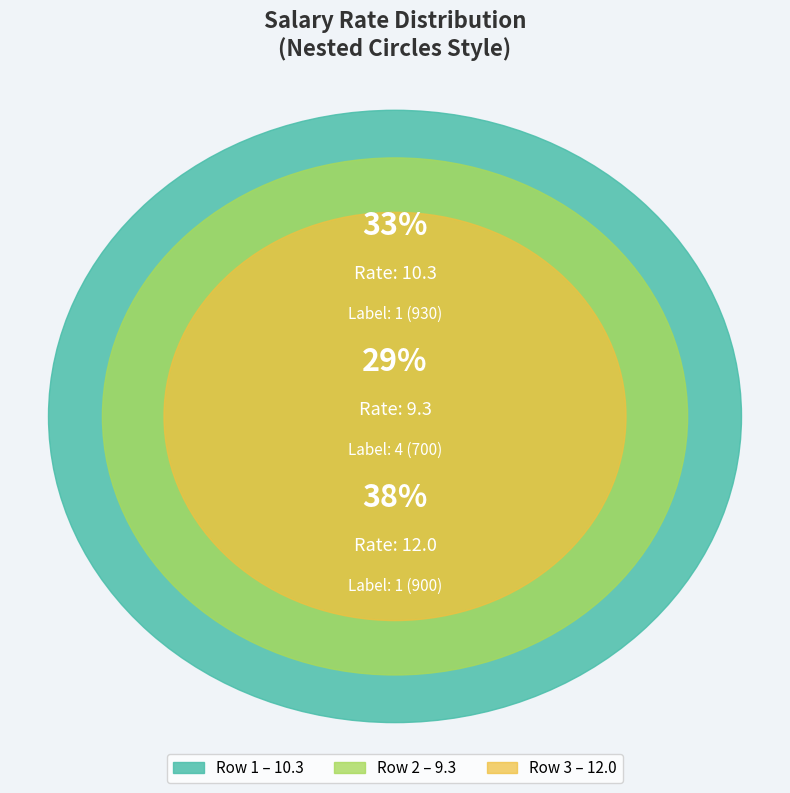

How many slices are in this pie chart?

3